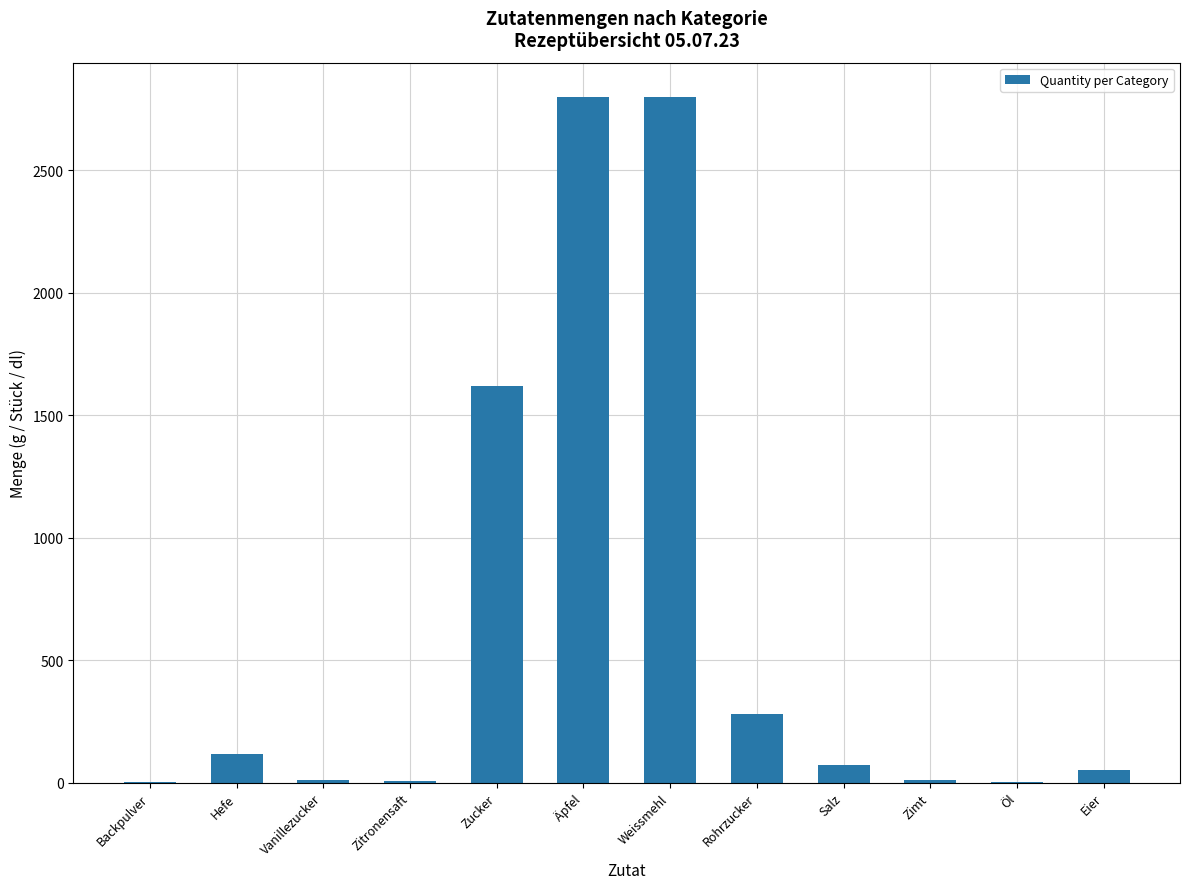

What is the greatest value displayed?

2800.0